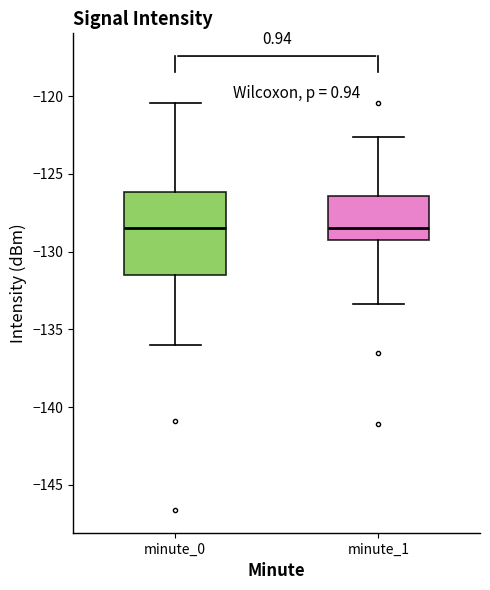

Where does the median line of the box for minute_0 sit on the y-axis? The values are not printed on the chart, so give them approximately, as read against the axis.

-128.5